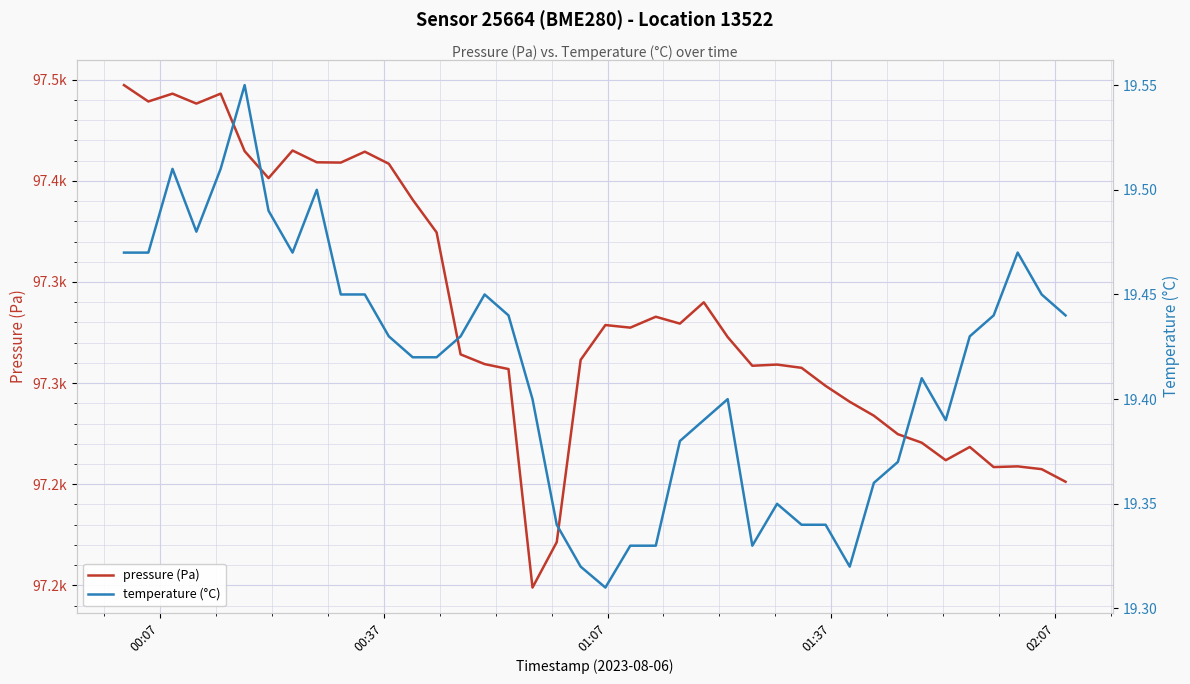

Rank the series by their average value, from lowest to highest.

temperature (°C), pressure (Pa)